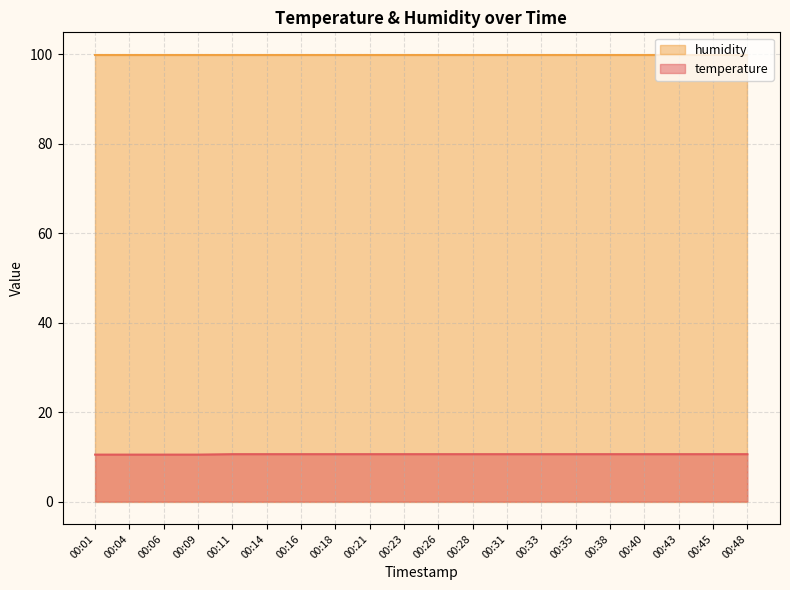

What is the sum of the values at 00:11 and 00:43?

21.2